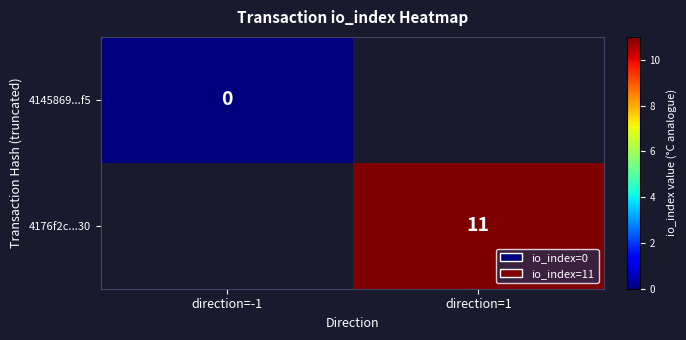

True or false: 4176f2c...30 has a value of 11 at direction=1.

True